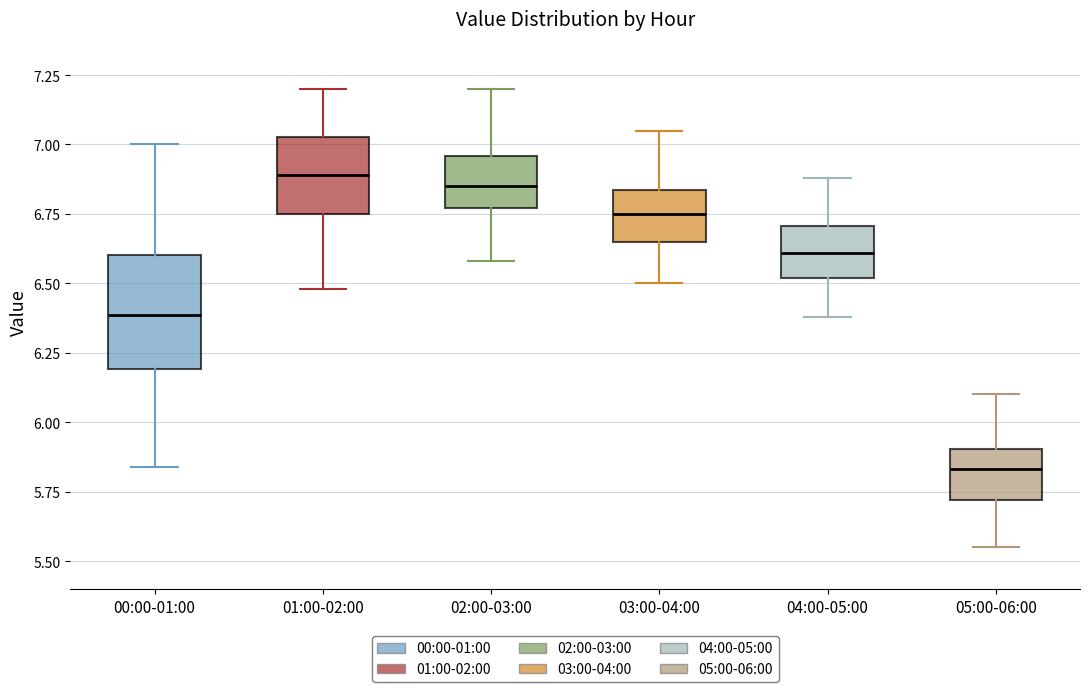

Comparing the boxes themselves (not the whiskers), which one is the tallest?

00:00-01:00